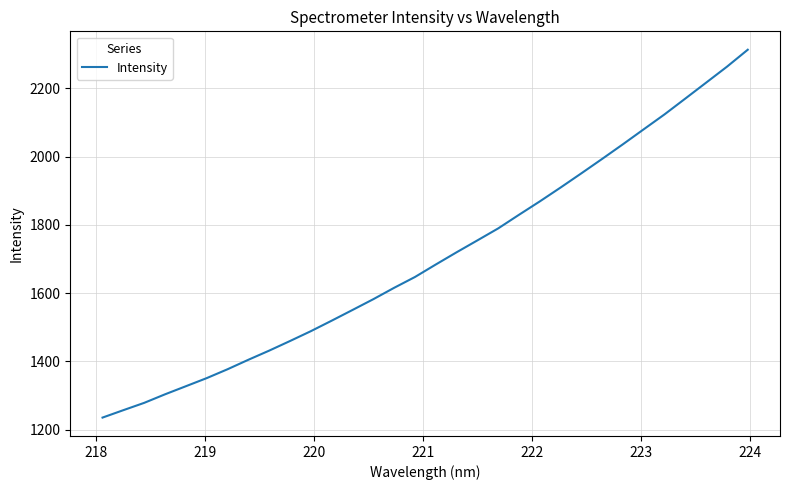

What is the smallest value displayed?

1235.1